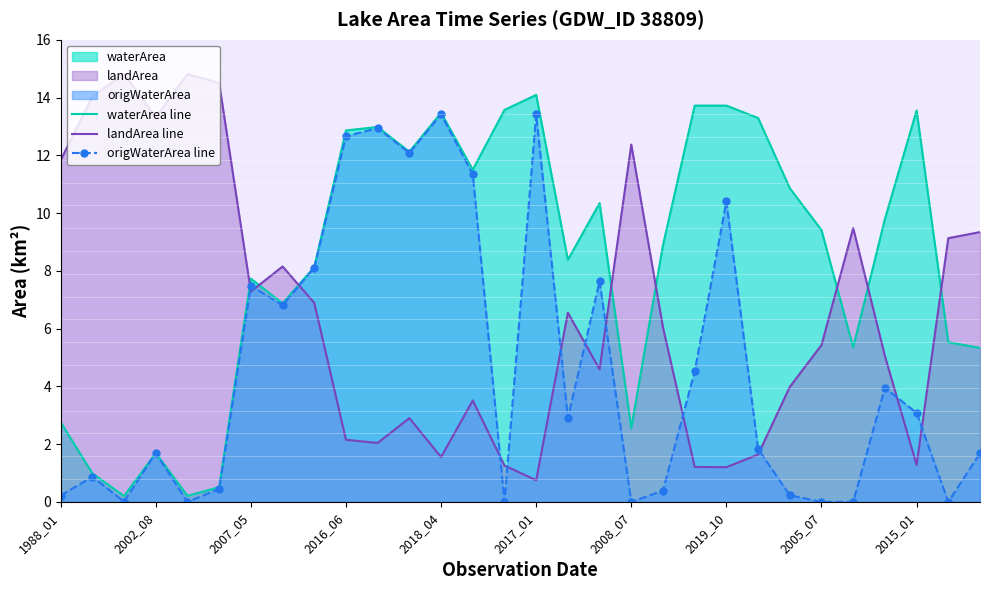

The value of landArea line at 23 is 4.0. True or false?

True